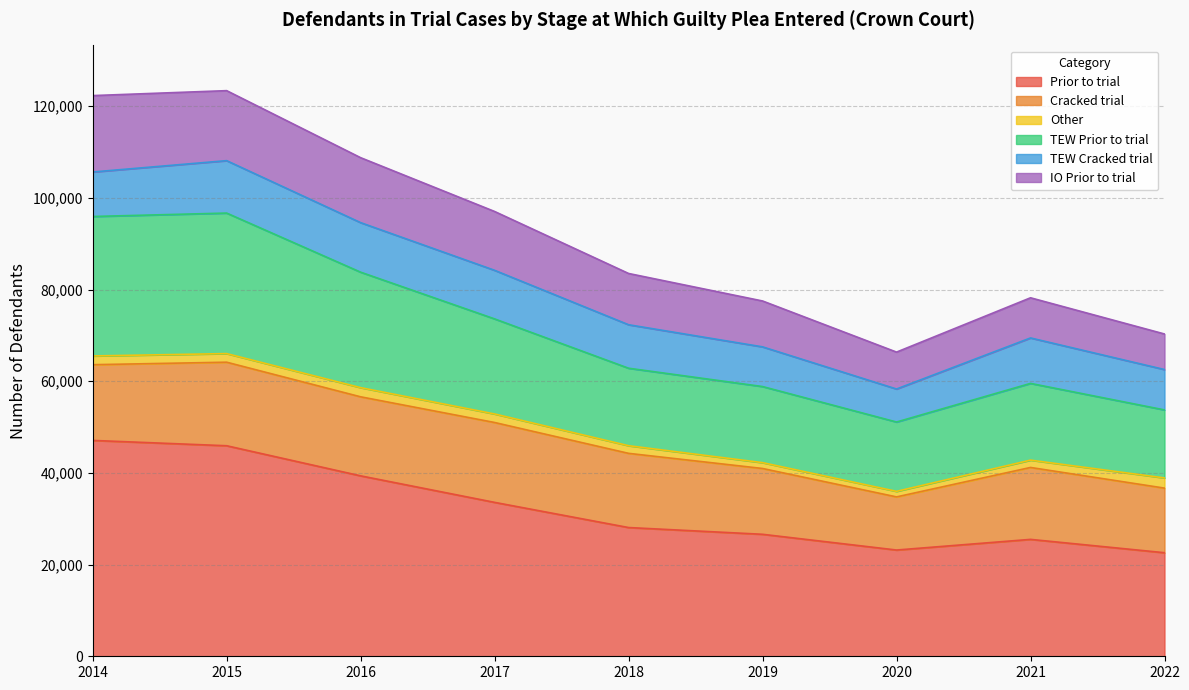

Where is the first local maximum for TEW Prior to trial?

2015